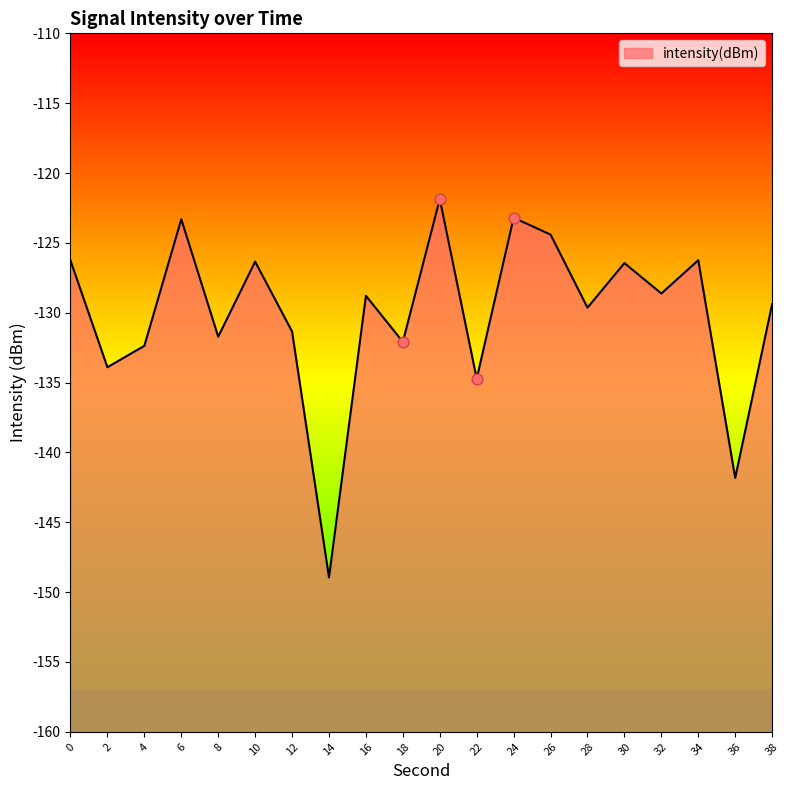

What is the change in value from 2 to 18?

+1.8